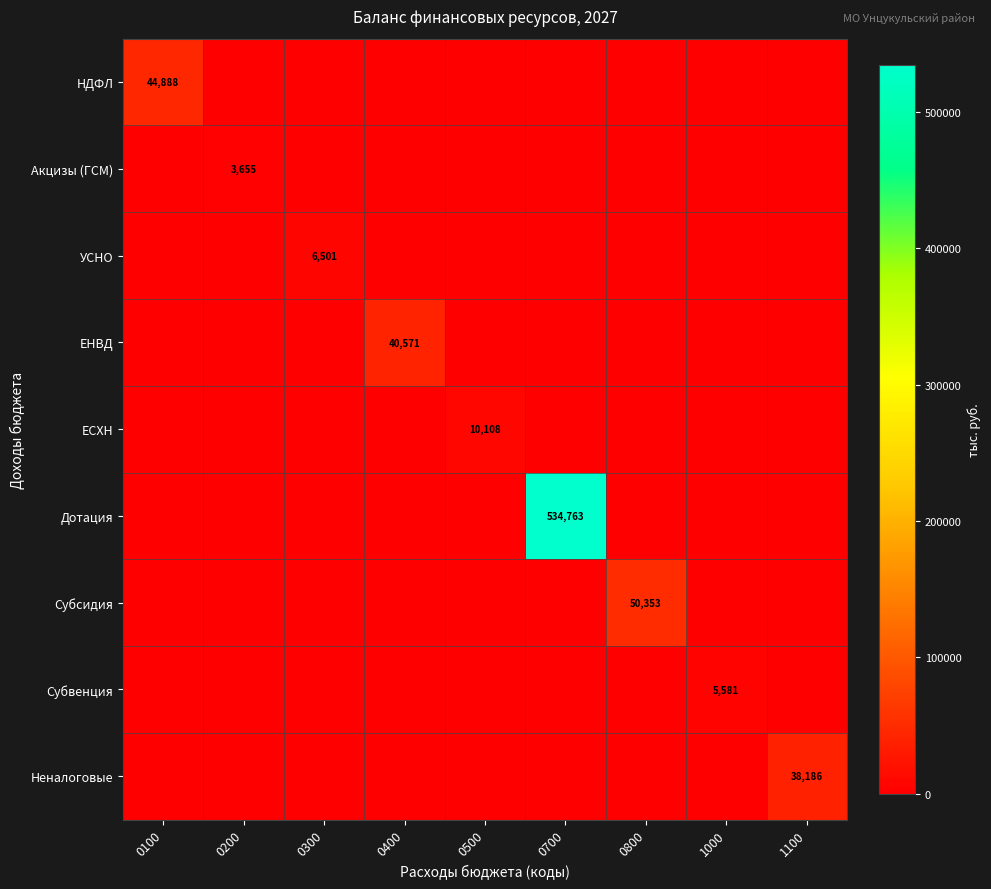

The Акцизы (ГСМ) series shows 2121 at 0200. True or false?

False